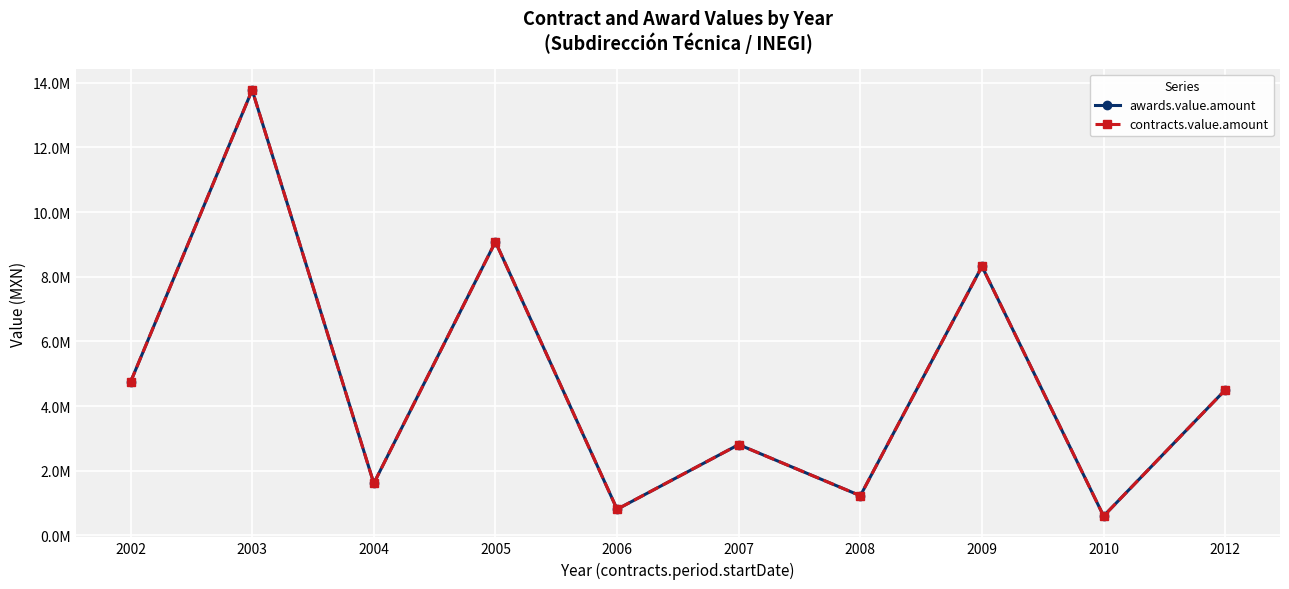

Does the chart have visible grid lines?

Yes